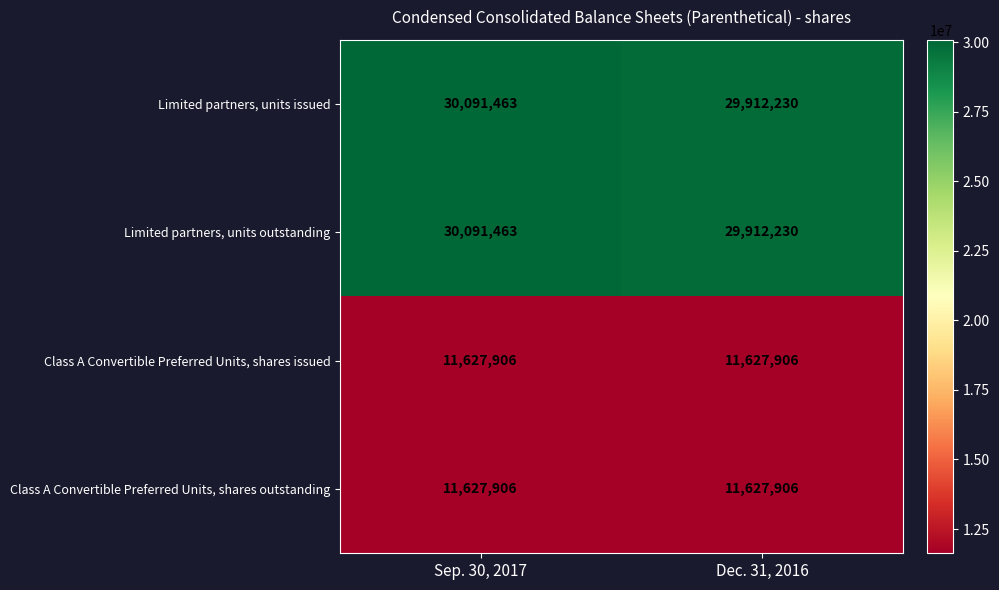

What is the sum of the Limited partners, units issued values at Dec. 31, 2016 and Sep. 30, 2017?

60003693